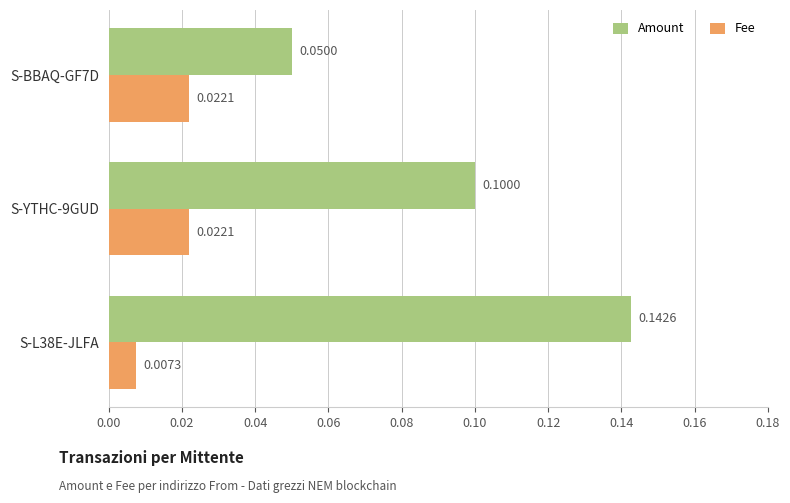

What is the difference between the maximum and minimum values in the Amount series?

0.1